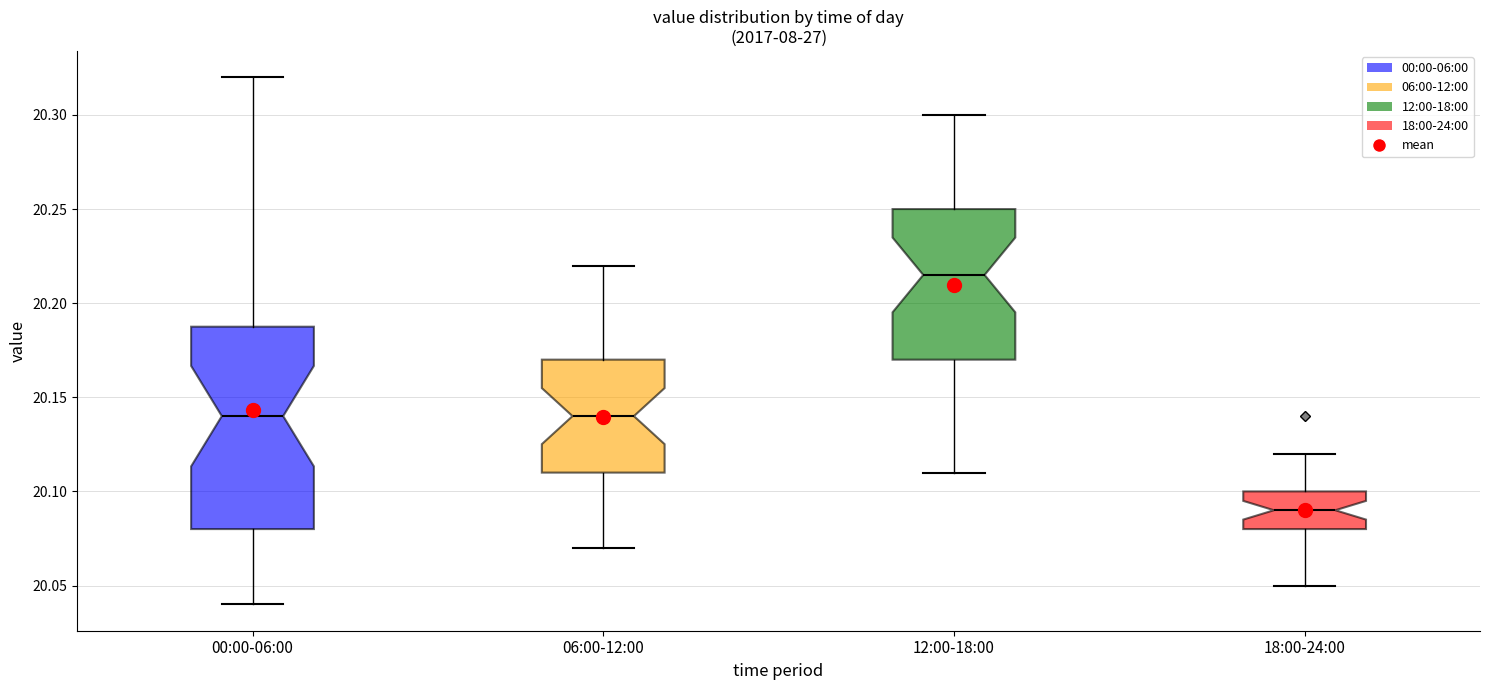

Comparing the boxes themselves (not the whiskers), which one is the tallest?

00:00-06:00